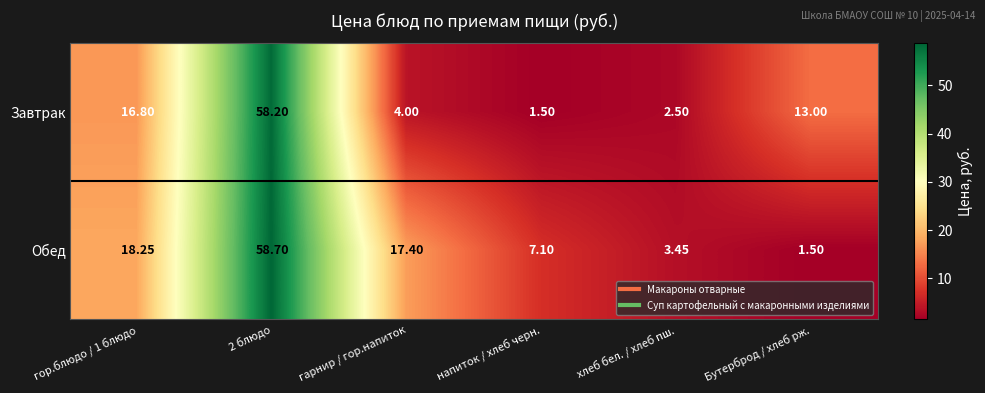

List the series in order of their peak value, highest first.

Обед, Завтрак